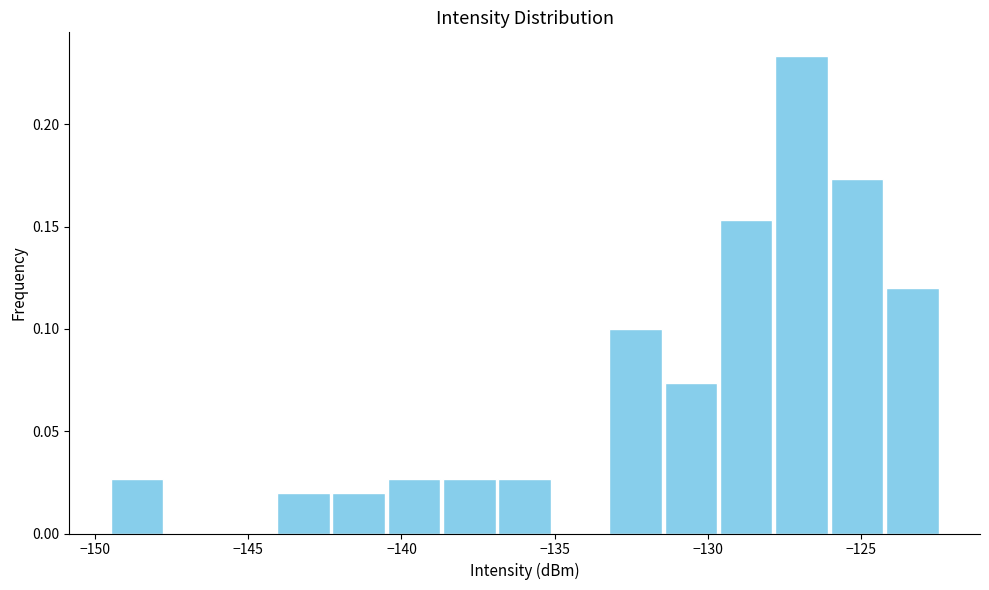

Around what value on the x-axis is the tallest bar? Give the approximate position of its centre, as read against the axis.

-127.0